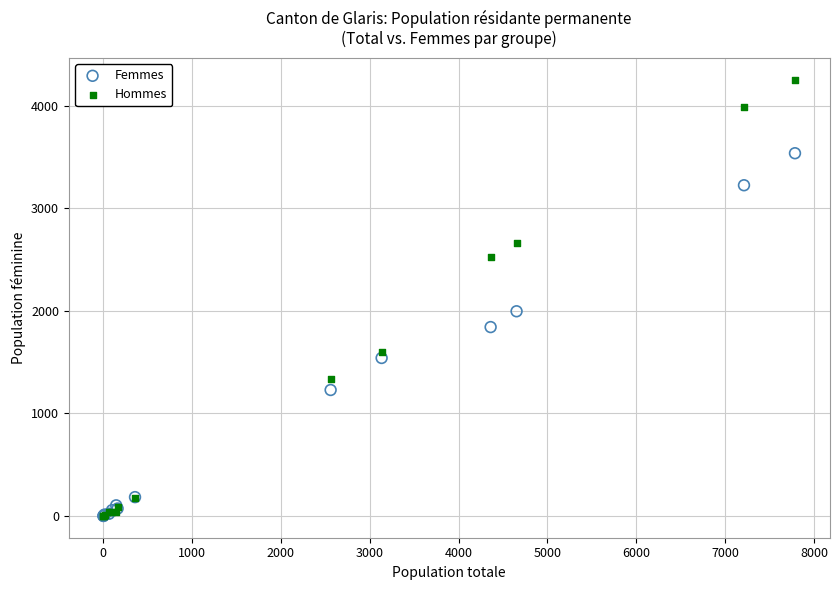

Which series has the widest spread of Y values?

Hommes